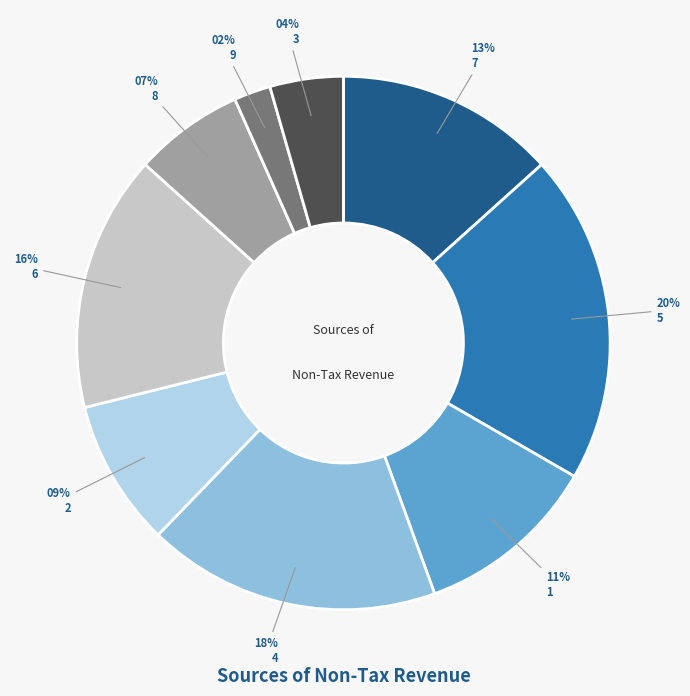

Does any single category account for the majority?

No